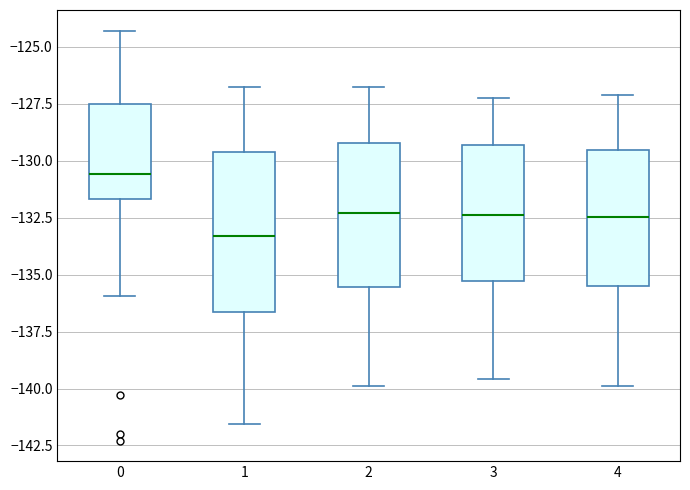

Which box is the tallest, from its lower edge to its upper edge?

1